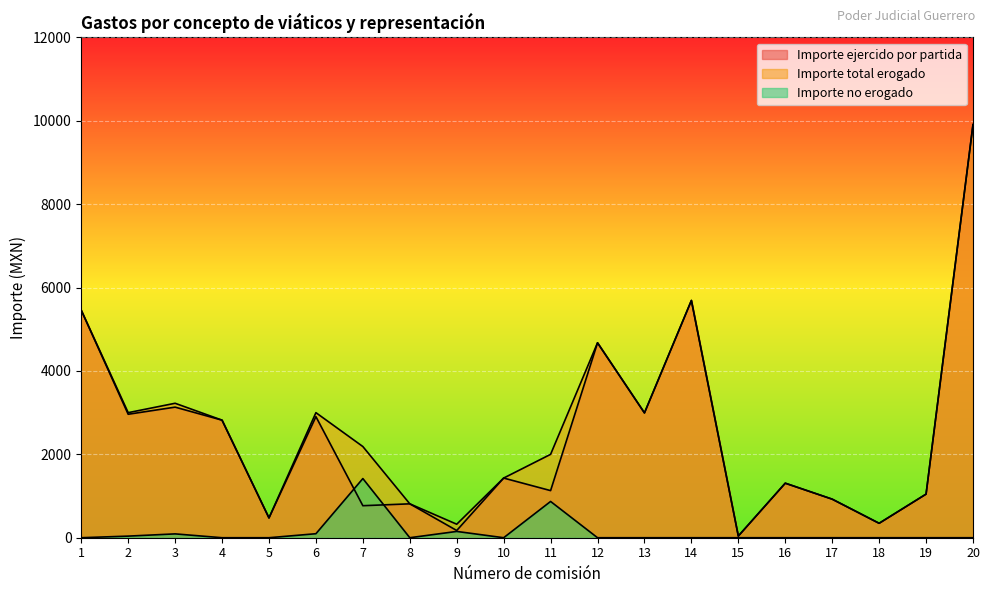

Which category has the highest value across all series?

20